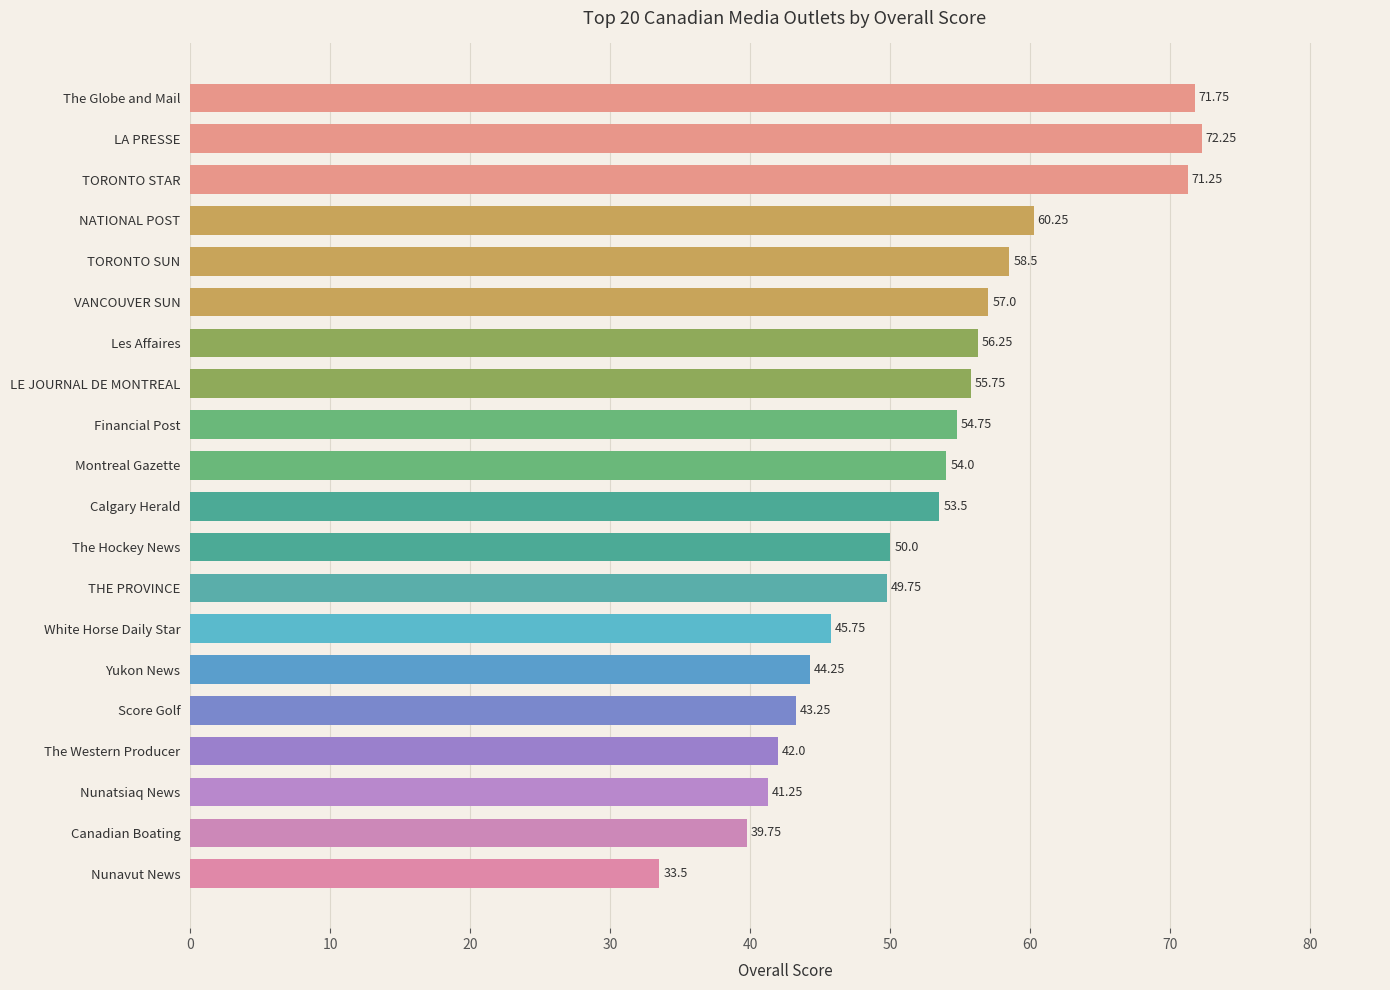

What is the minimum value shown in the chart?

33.5